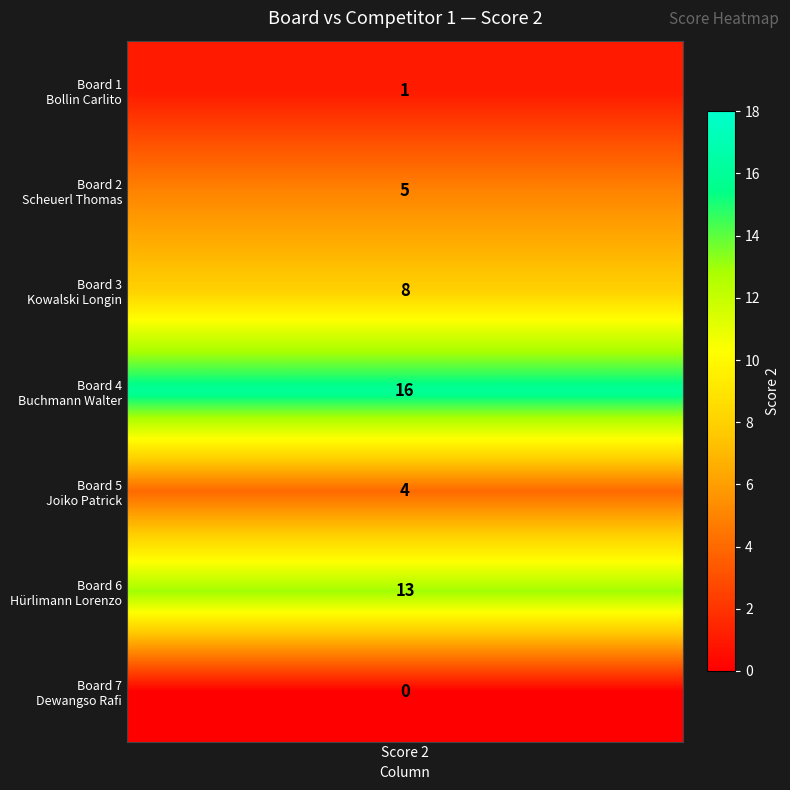

How many values are below 5?

3